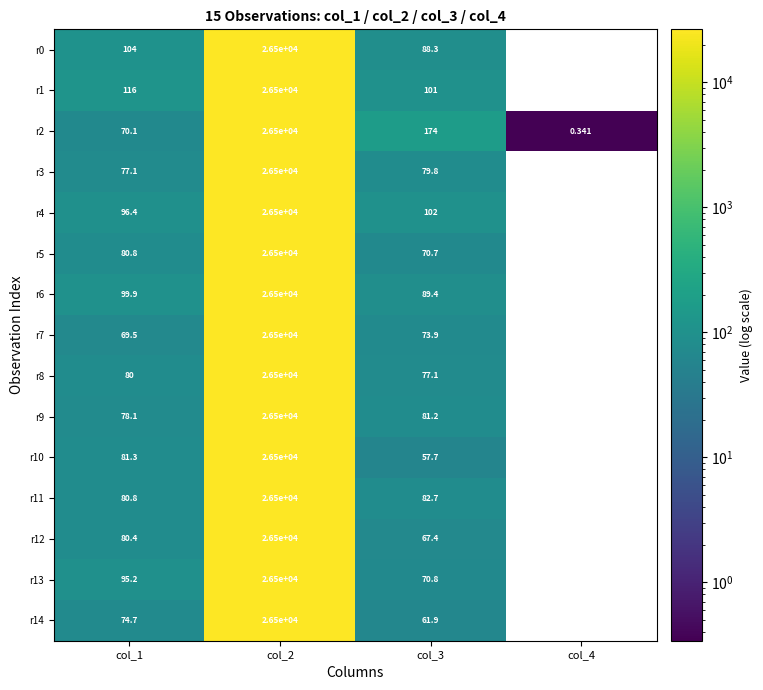

Is the value of r3 at col_4 greater than the value of r13 at col_1?

No